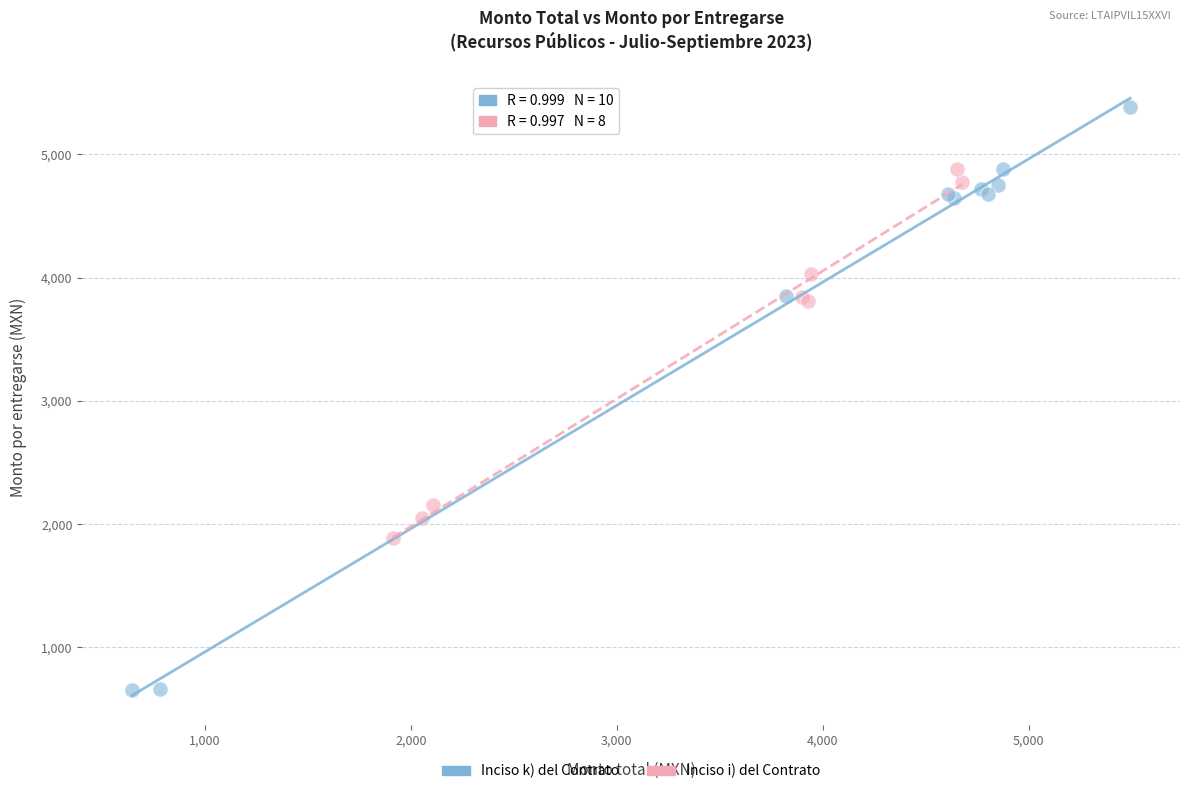

Which series contains the highest Y value?

Inciso k) del Contrato